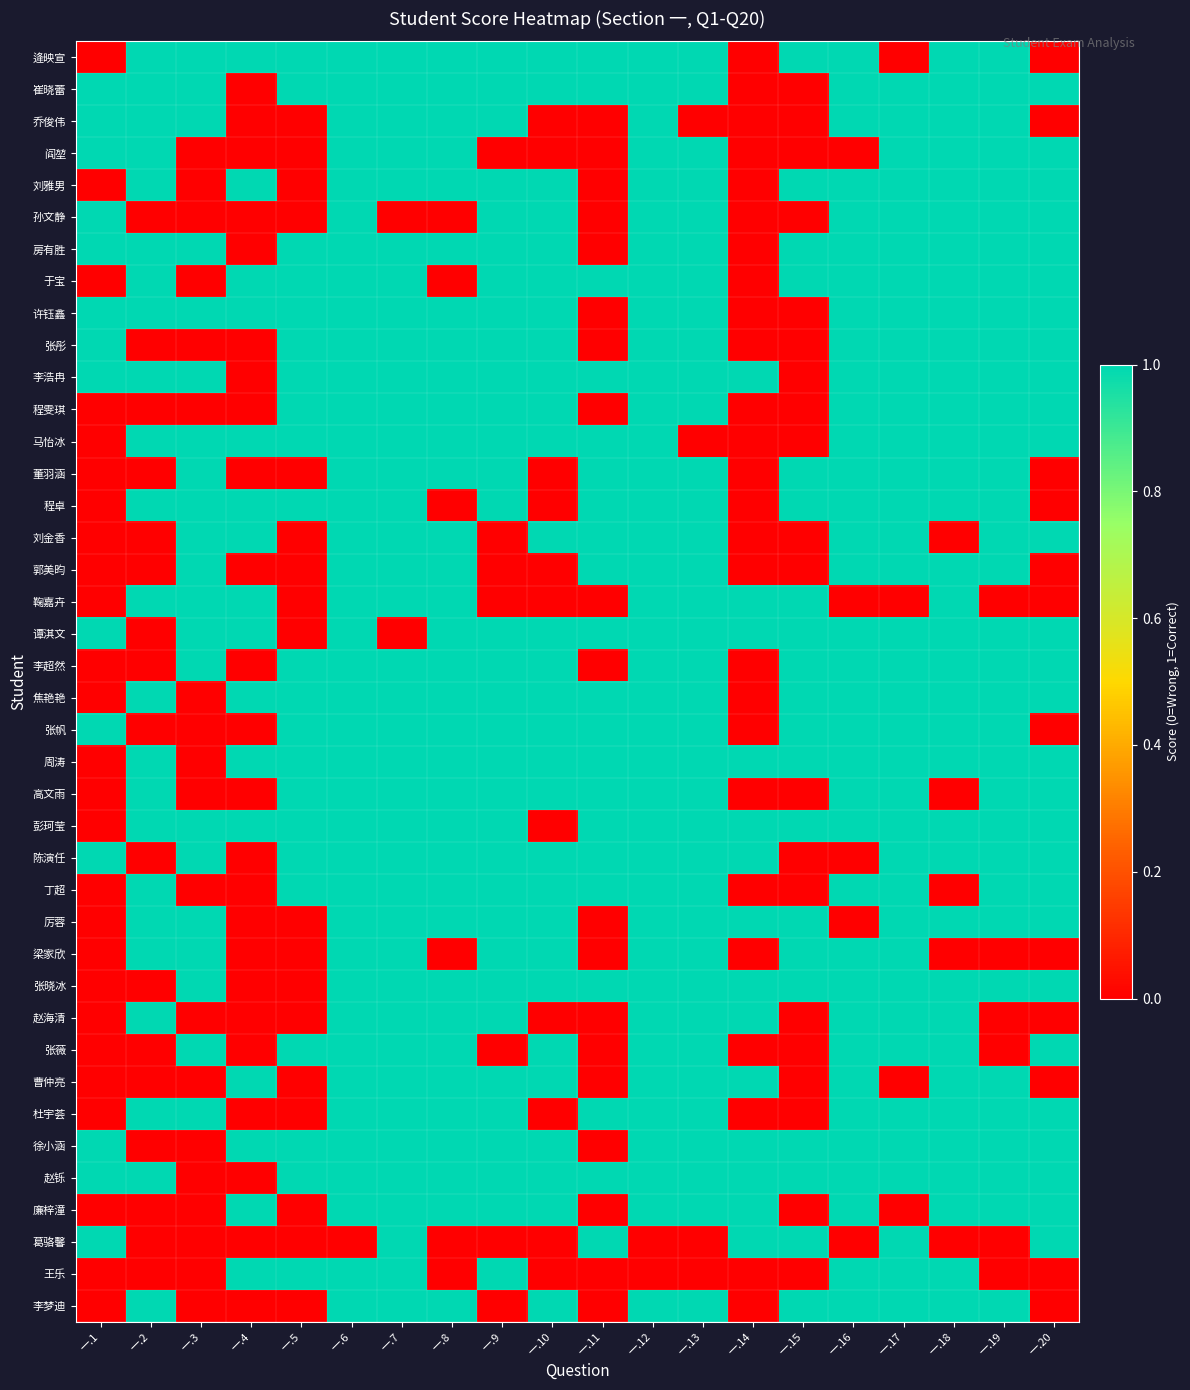

What is the spread (max minus min) of values at 一.19?

1